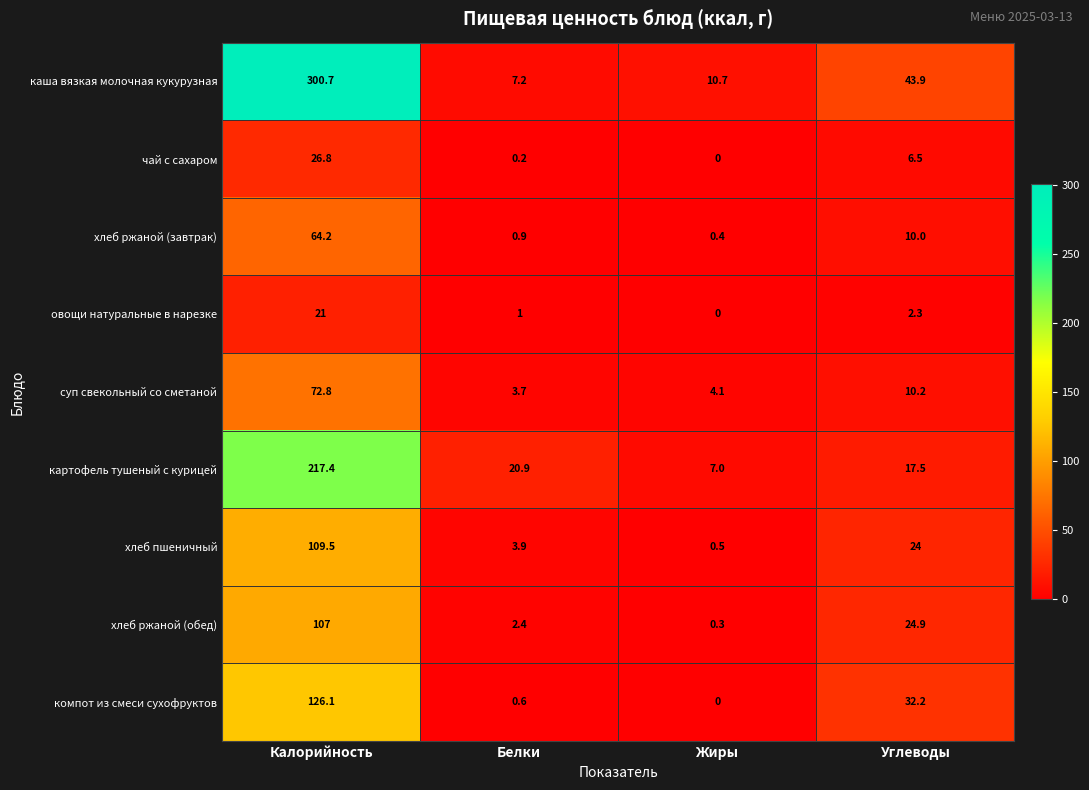

What is the spread (max minus min) of values at Углеводы?

41.6